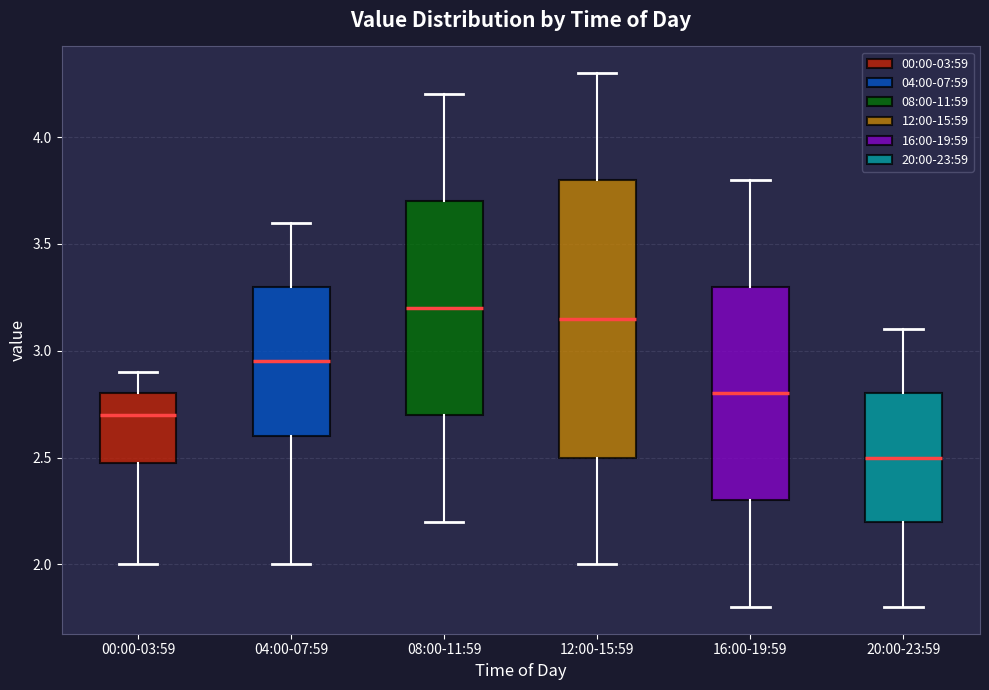

Reading left to right, read every box against the y-axis: the position of its median line, the range the box covers, and the ends of its whiskers. The values are not printed on the chart, so give them approximately, as read against the axis.

00:00-03:59: median 2.70, box 2.50 to 2.80, whiskers 2.00 to 2.90
04:00-07:59: median 2.95, box 2.60 to 3.30, whiskers 2.00 to 3.60
08:00-11:59: median 3.20, box 2.70 to 3.70, whiskers 2.20 to 4.20
12:00-15:59: median 3.15, box 2.50 to 3.80, whiskers 2.00 to 4.30
16:00-19:59: median 2.80, box 2.30 to 3.30, whiskers 1.80 to 3.80
20:00-23:59: median 2.50, box 2.20 to 2.80, whiskers 1.80 to 3.10